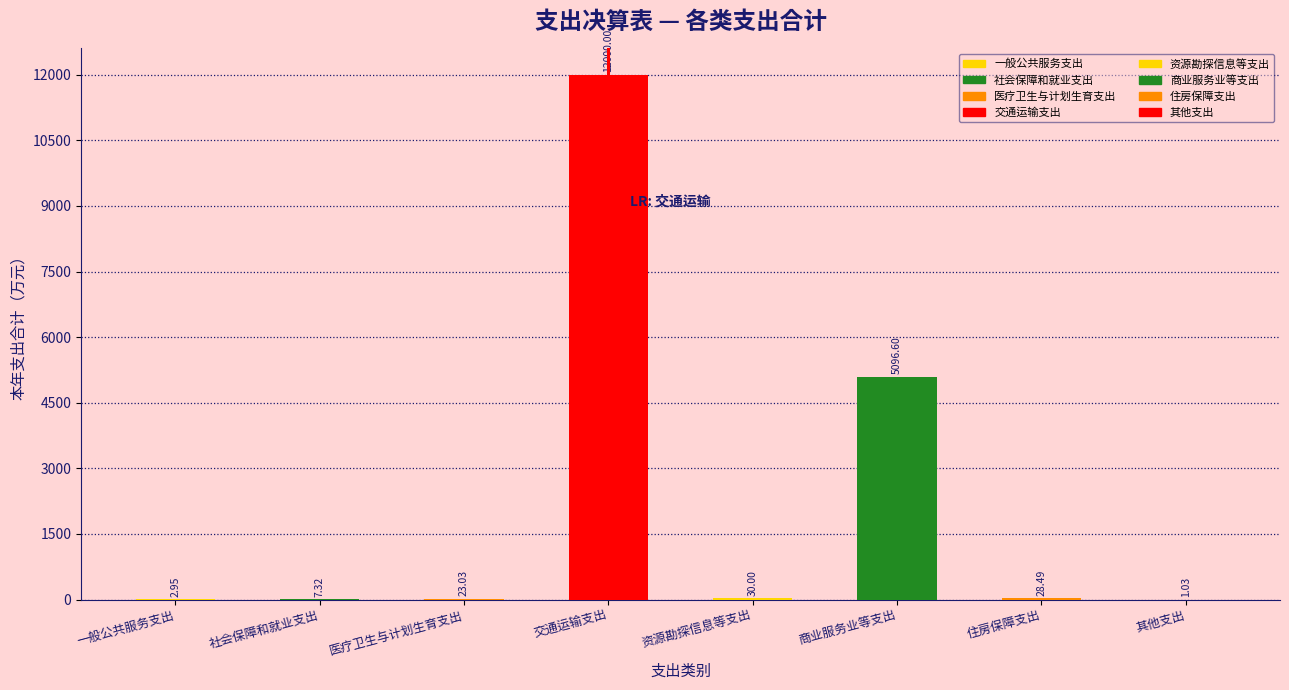

Where is the data nearest to the value 6000?

商业服务业等支出